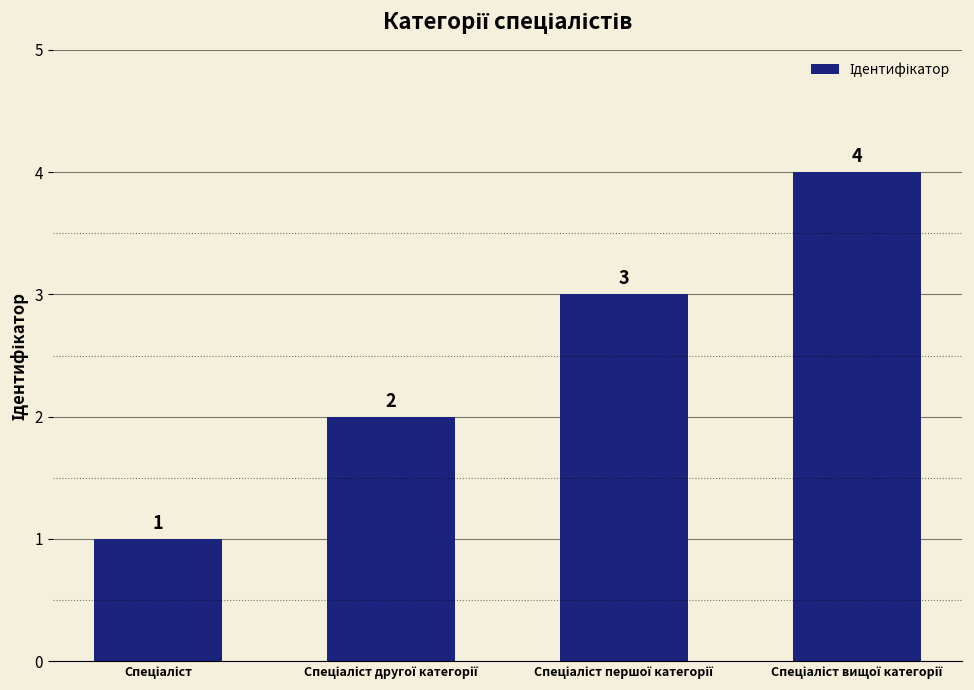

What is the difference between the maximum and minimum values?

3